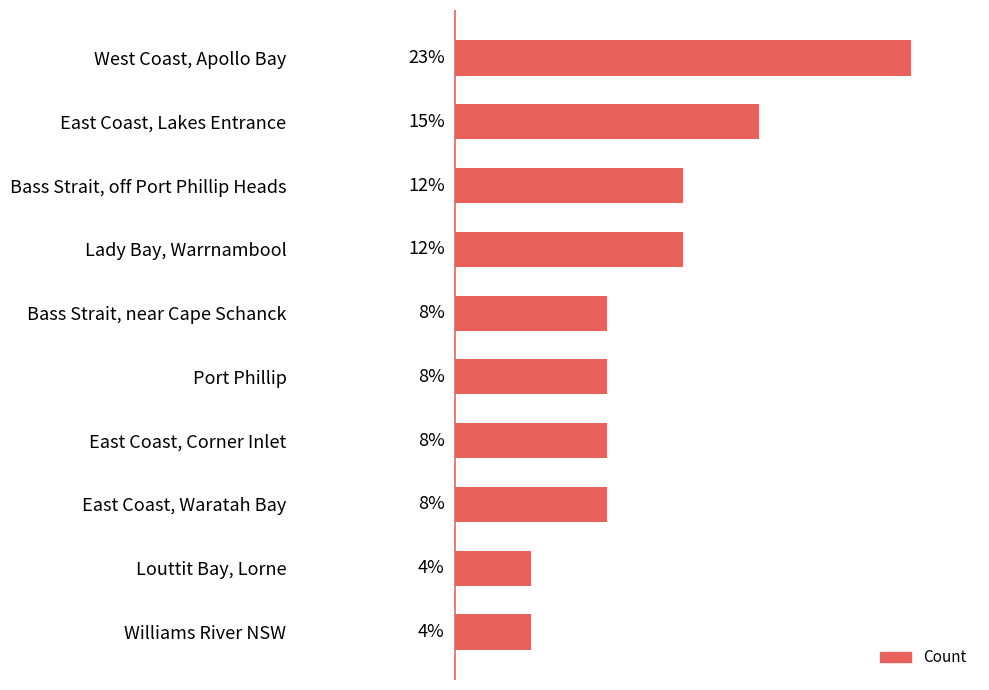

Are the bars horizontal?

Yes